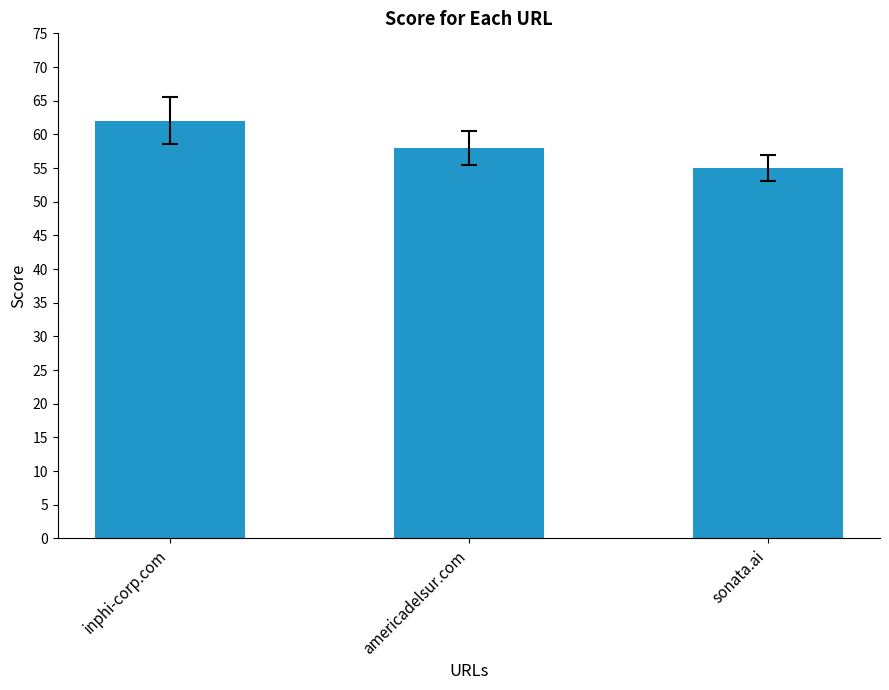

What is the sum of all values?

175